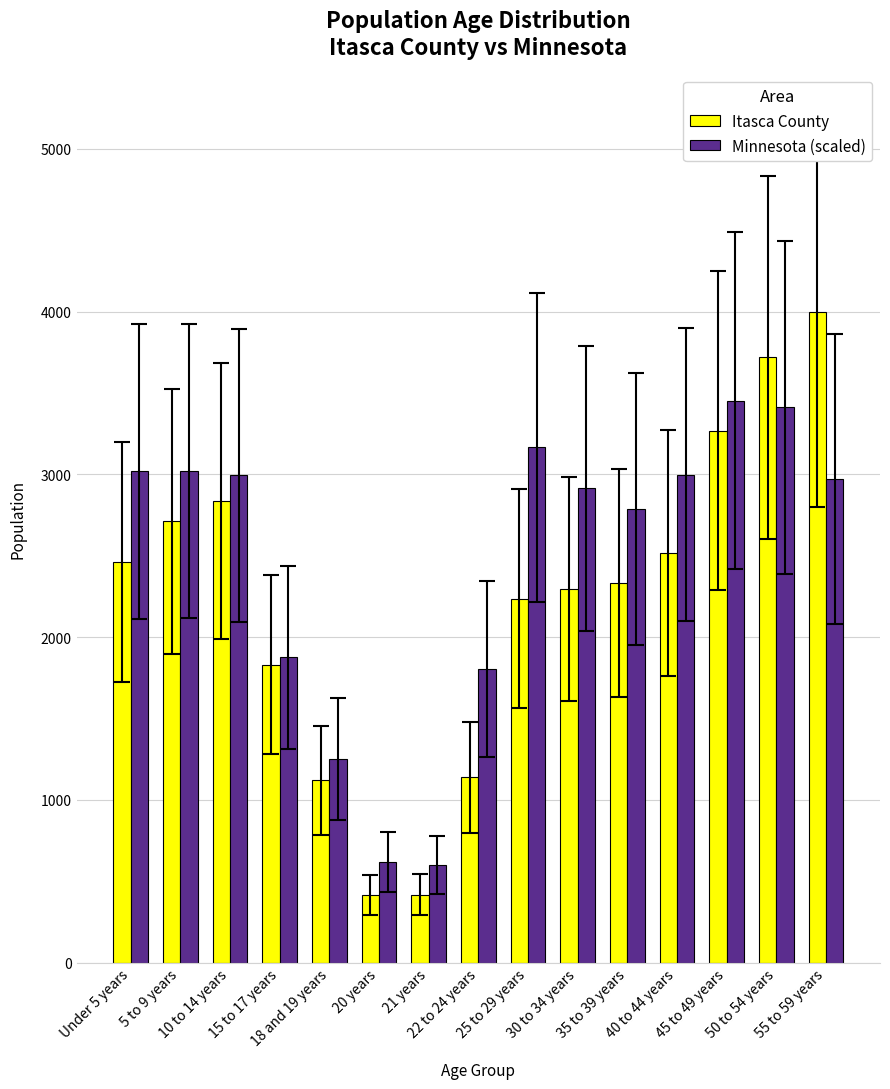

What value does the Itasca County series have at 25 to 29 years?

2237.0